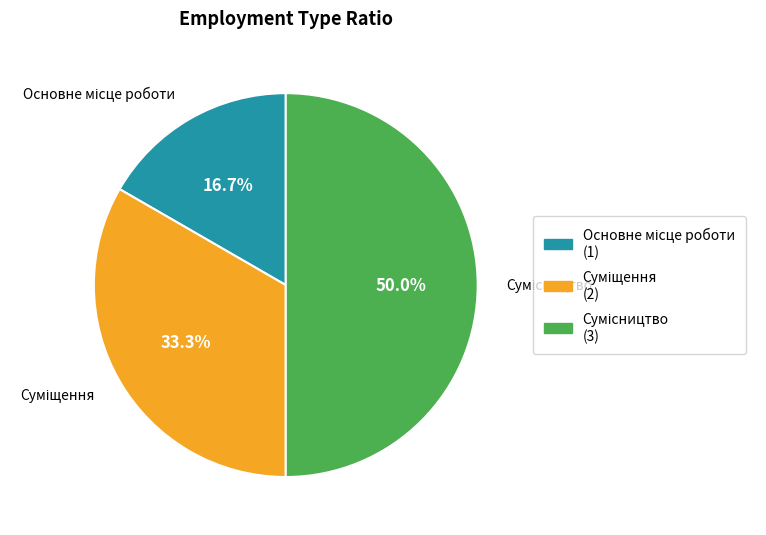

Rank the categories by value from lowest to highest.

Основне місце роботи, Суміщення, Сумісництво